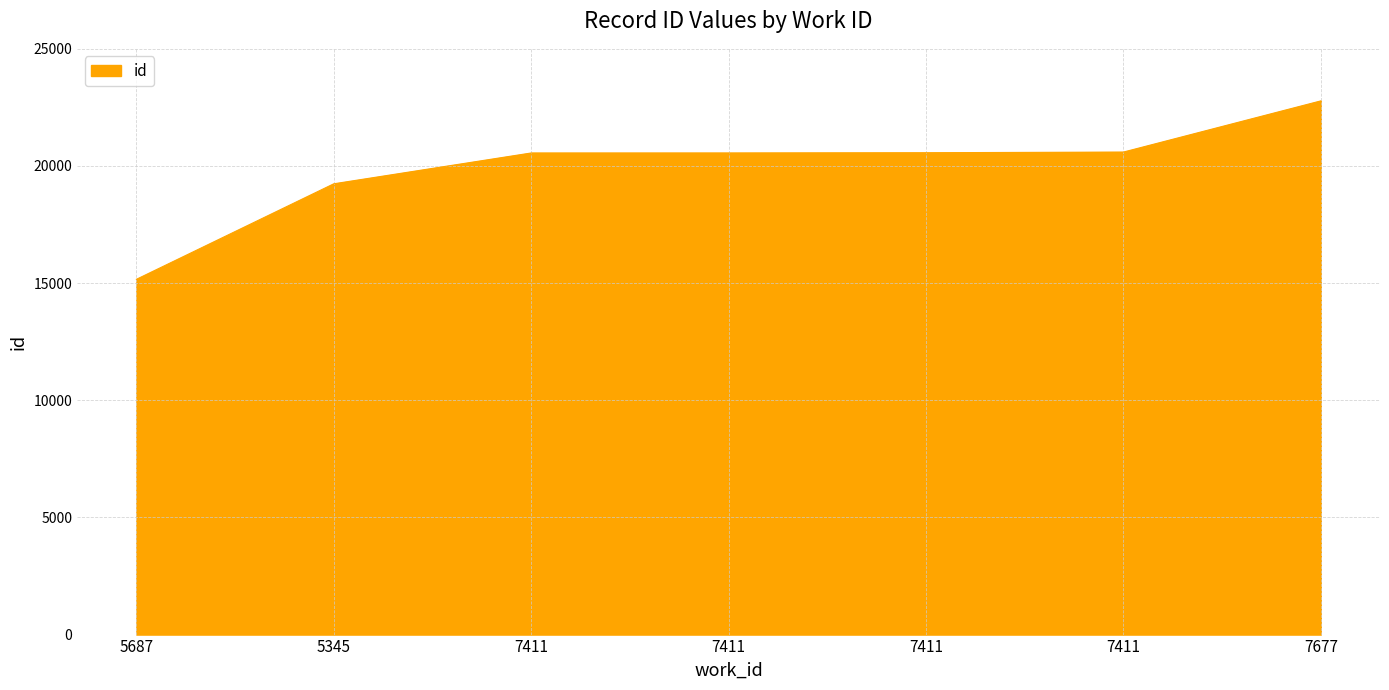

At which label does the data first exceed 20556?

7411